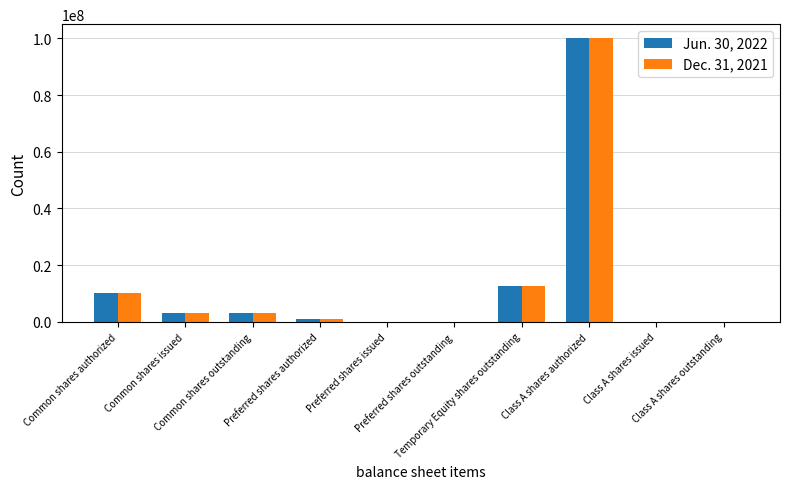

What are all the series names shown in the legend?

Jun. 30, 2022, Dec. 31, 2021